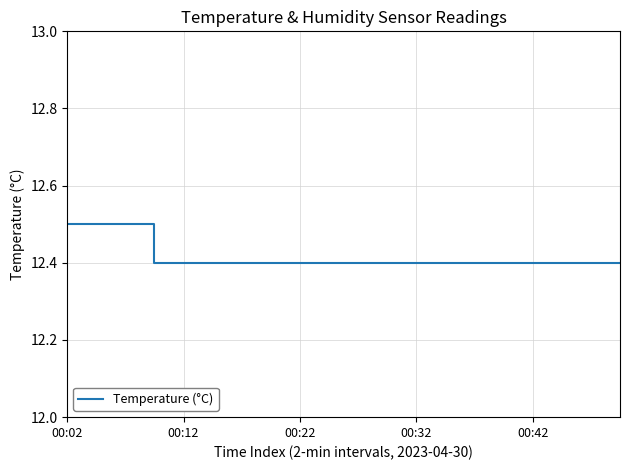

What is the maximum value shown in the chart?

12.5